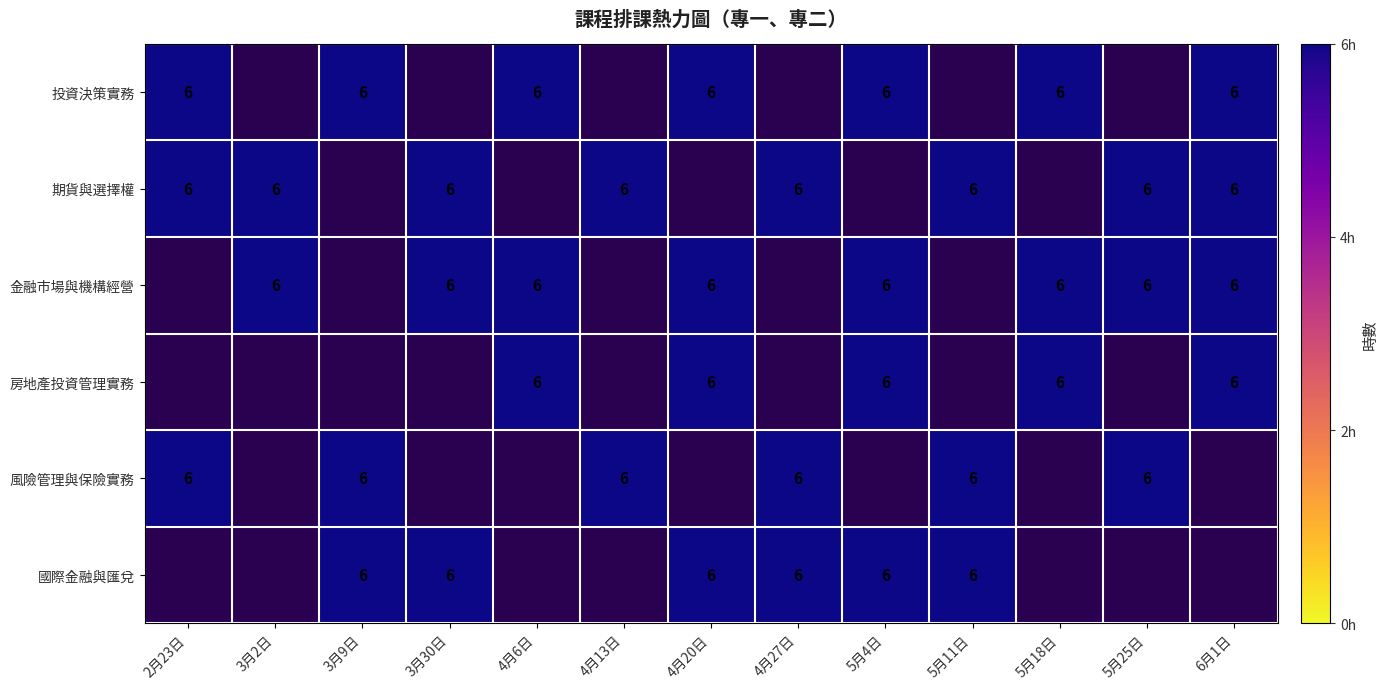

The value of 房地產投資管理實務 at 4月20日 is 10. True or false?

False